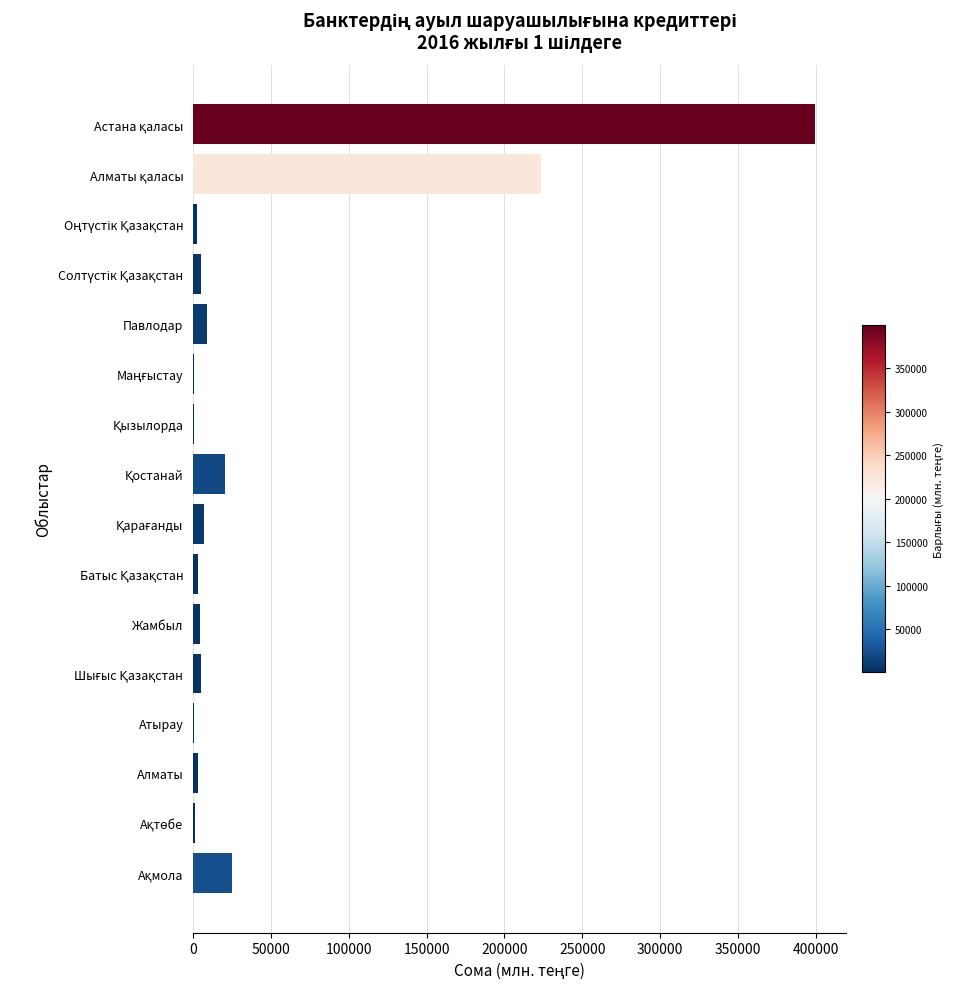

What is the greatest value displayed?

399629.5